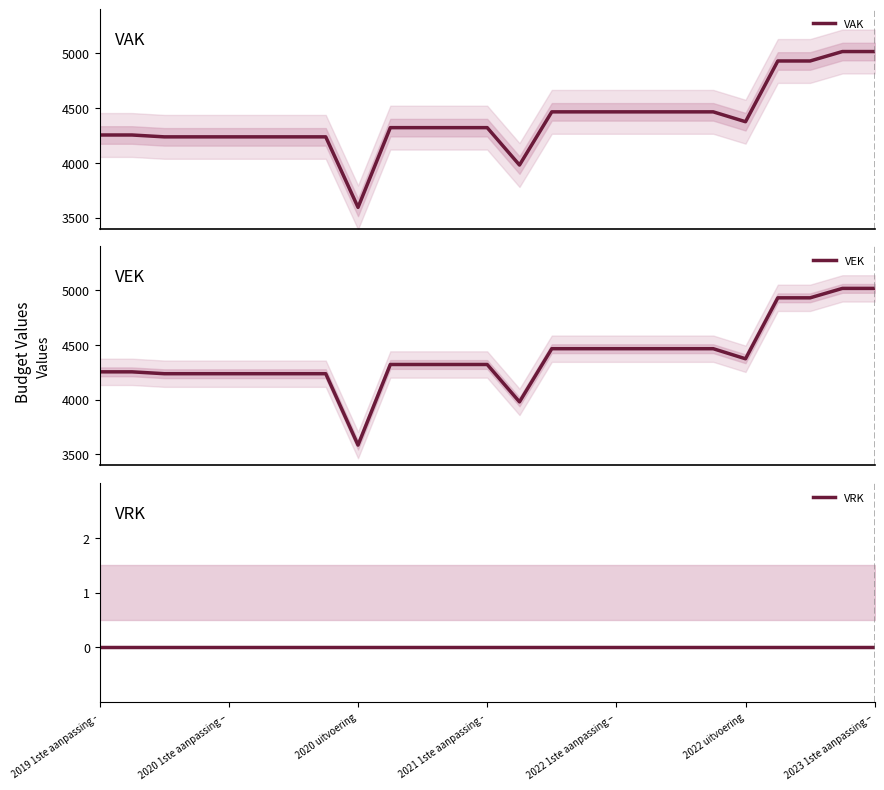

Is this an area chart (filled region under the line)?

No